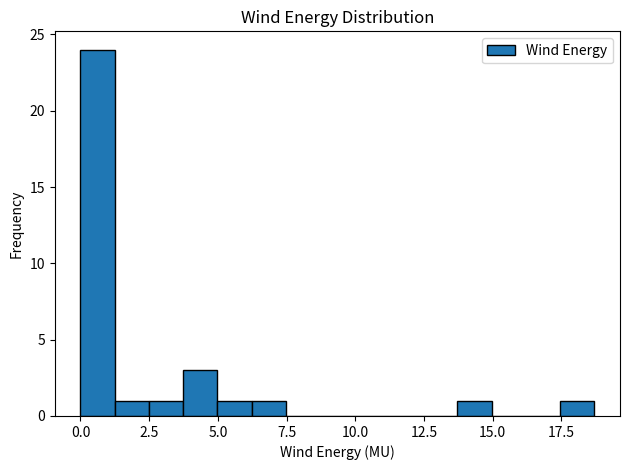

Read against the x-axis, roughly where is the centre of the tallest bar?

0.5